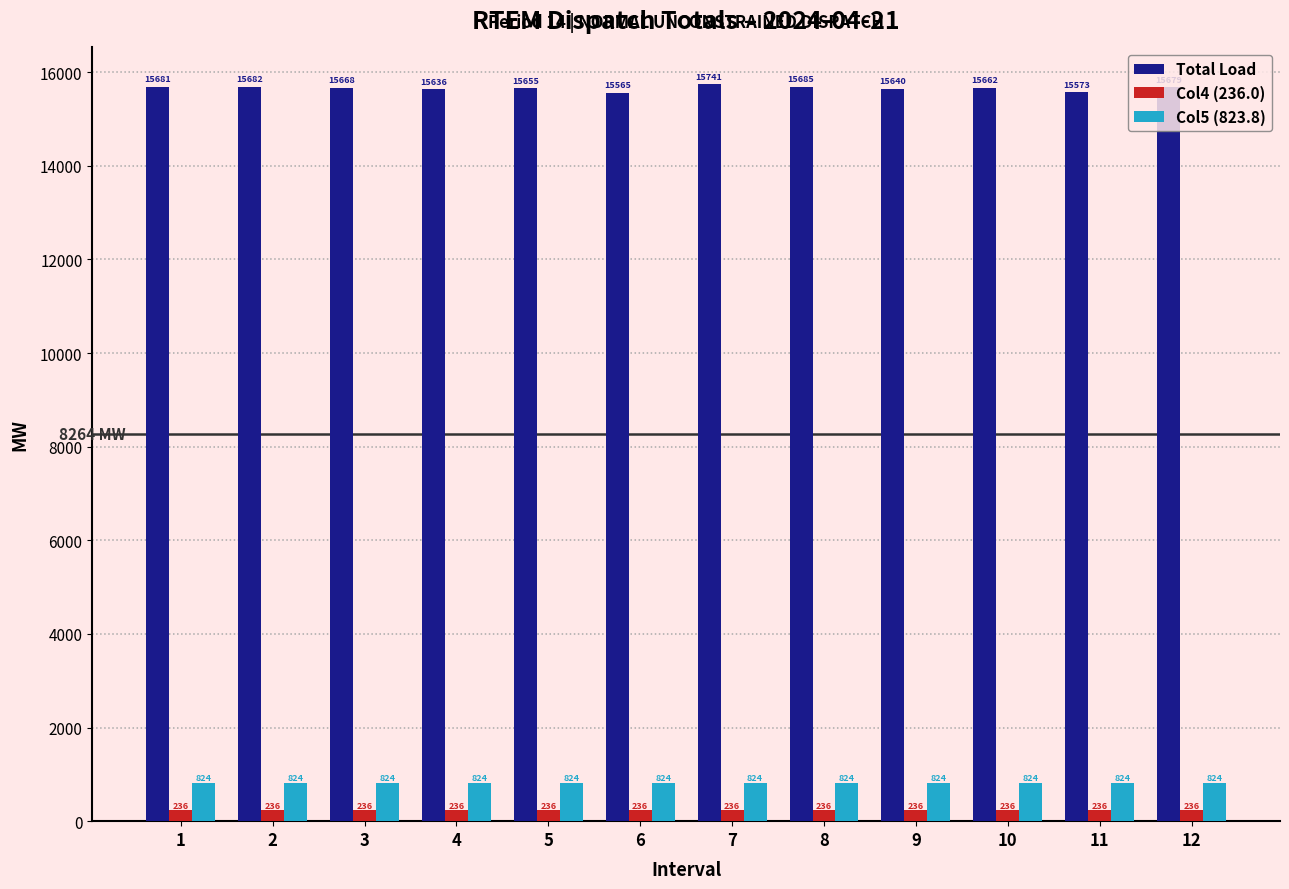

True or false: Col5 (823.8) has a value of 823.8 at 8.

True